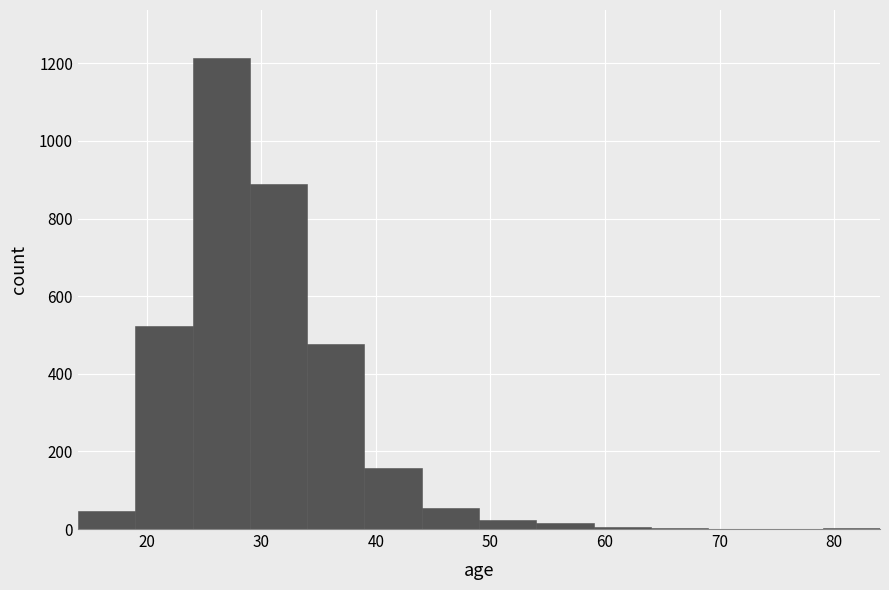

Reading left to right, list every bar in this chart as the range it spans on the x-axis followed by its height. The values are not printed on the chart, so give them approximately, as read against the axis.

14 to 19: 40
19 to 24: 520
24 to 29: 1220
29 to 34: 880
34 to 39: 480
39 to 44: 160
44 to 49: 60
49 to 54: 20
54 to 59: under 20
59 to 64: under 20
64 to 69: under 20
69 to 74: 0
74 to 79: 0
79 to 84: under 20